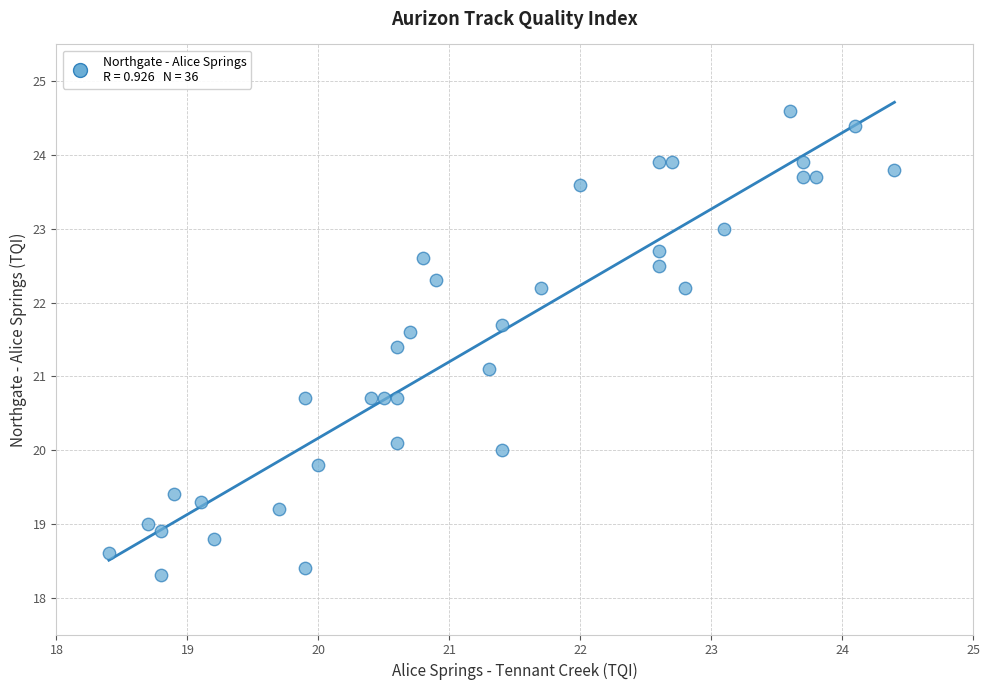

What is the range of Y values (max minus min)?

6.3